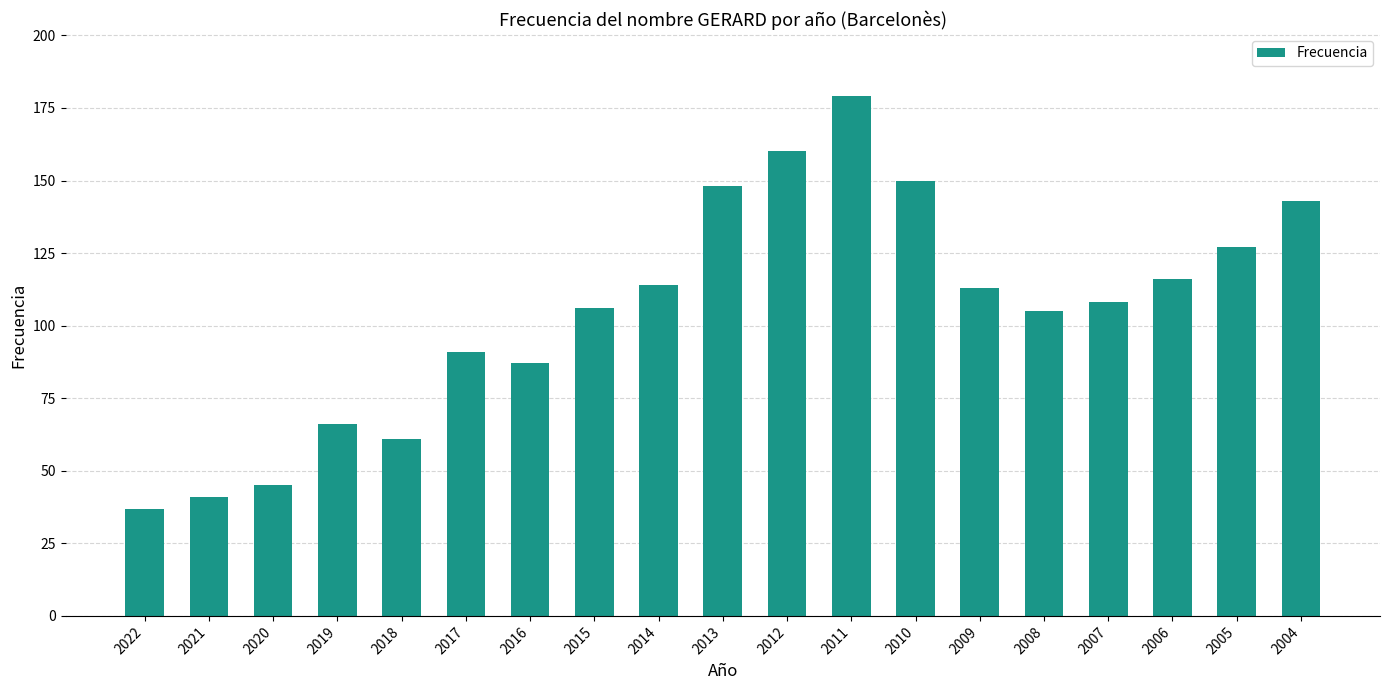

What is the change in value from 2022 to 2021?

+4